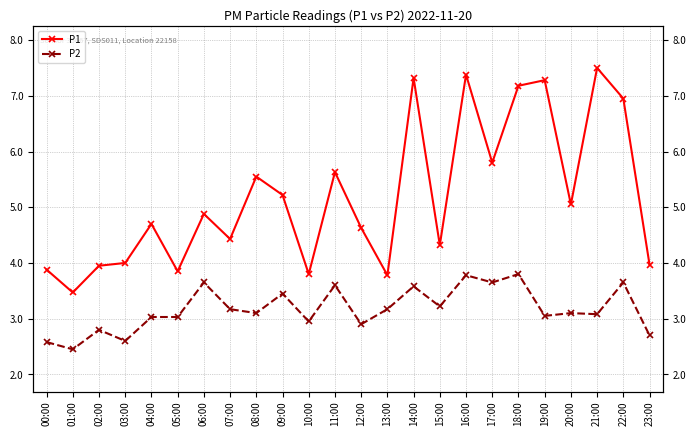

Is it true that P2 equals 1.1 at 14:00?

False